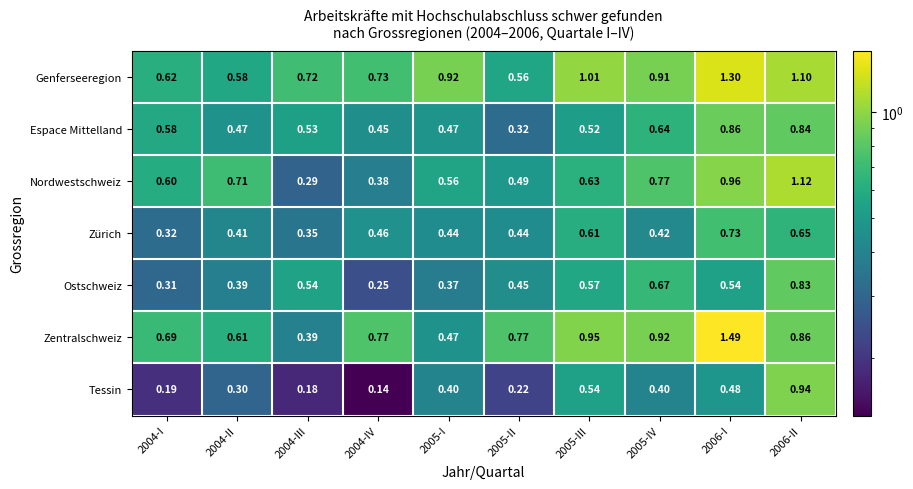

Is the value of Zürich at 2004-II greater than the value of Ostschweiz at 2005-IV?

No